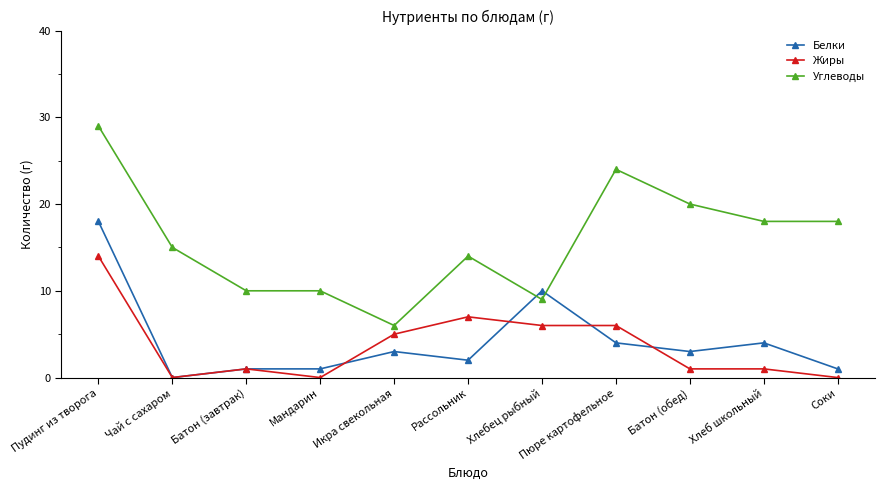

True or false: Белки has more than 0 interior local peaks.

True